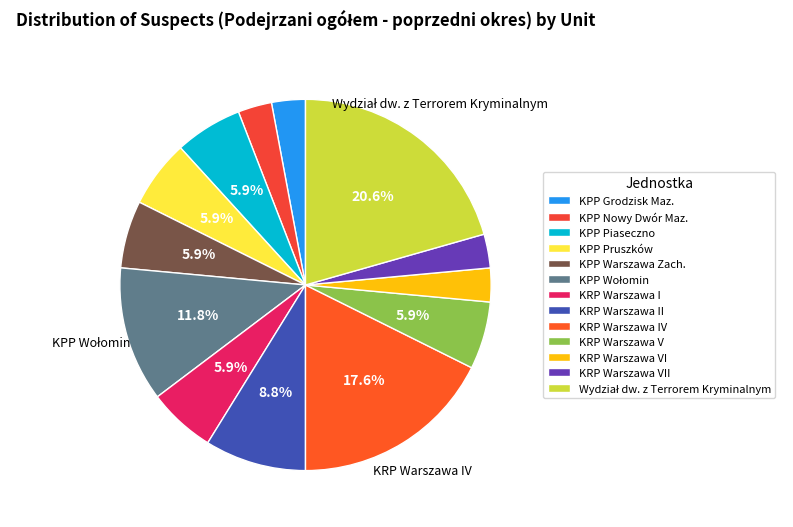

True or false: KPP Pruszków accounts for 13% of the total.

False